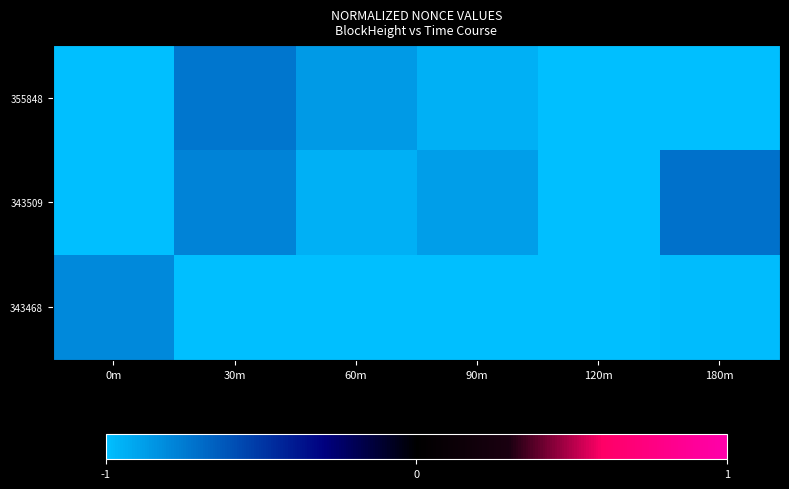

Reading left to right, what are all the values shown in this chart?

355848: 0m=-1.0	30m=-0.7	60m=-0.9	90m=-0.9	120m=-1.0	180m=-1.0
343509: 0m=-1.0	30m=-0.8	60m=-0.9	90m=-0.9	120m=-1.0	180m=-0.7
343468: 0m=-0.8	30m=-1.0	60m=-1.0	90m=-1.0	120m=-1.0	180m=-1.0